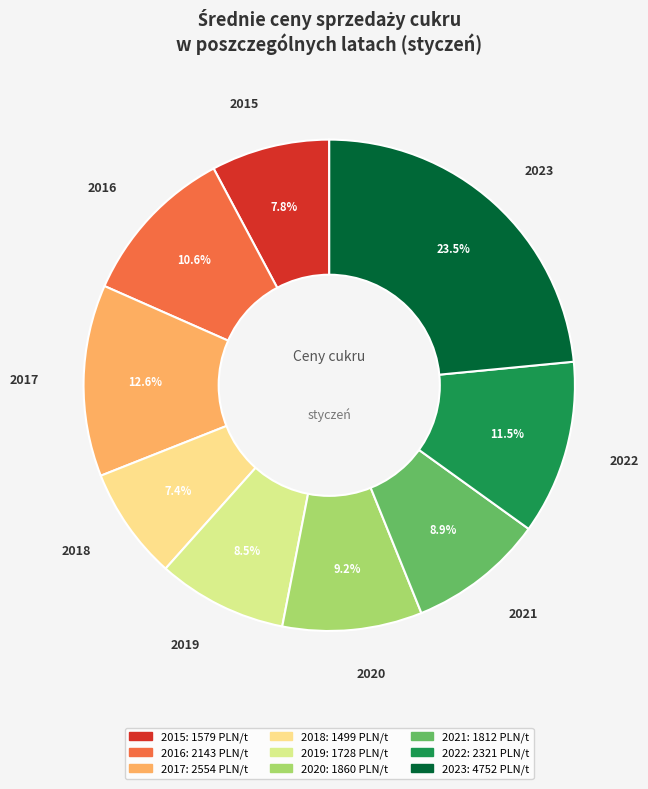

Combined, do 2022 and 2021 account for over 50%?

No